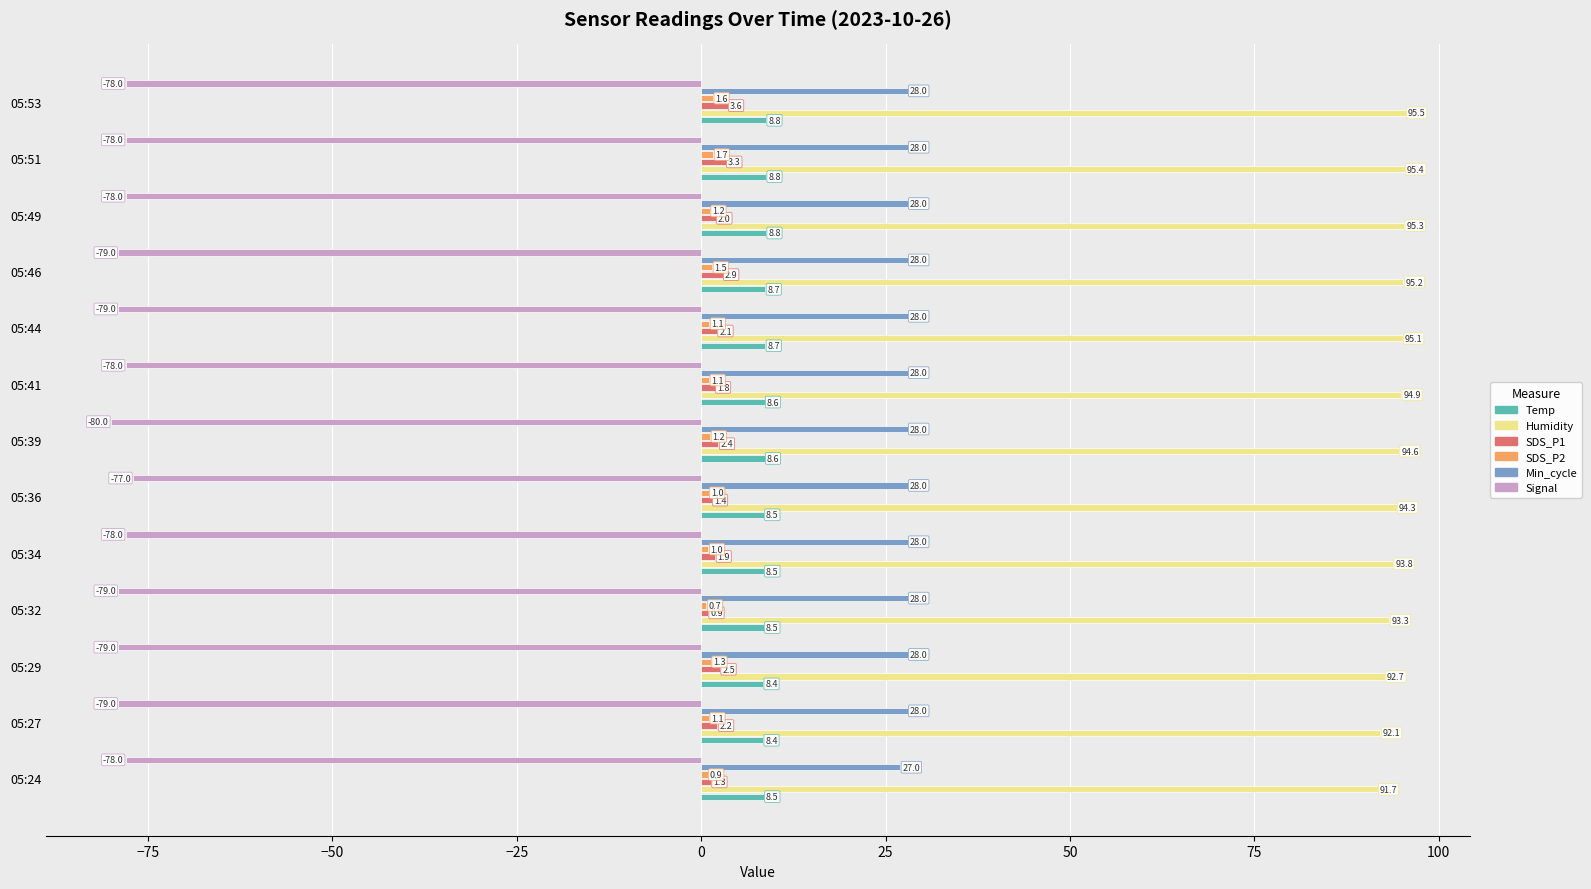

Which series has the largest range (max minus min)?

Humidity